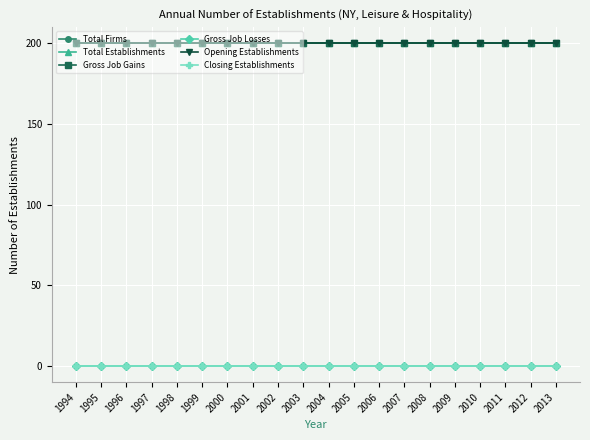

Is the value of Gross Job Gains at 1994 greater than the value of Closing Establishments at 1994?

Yes